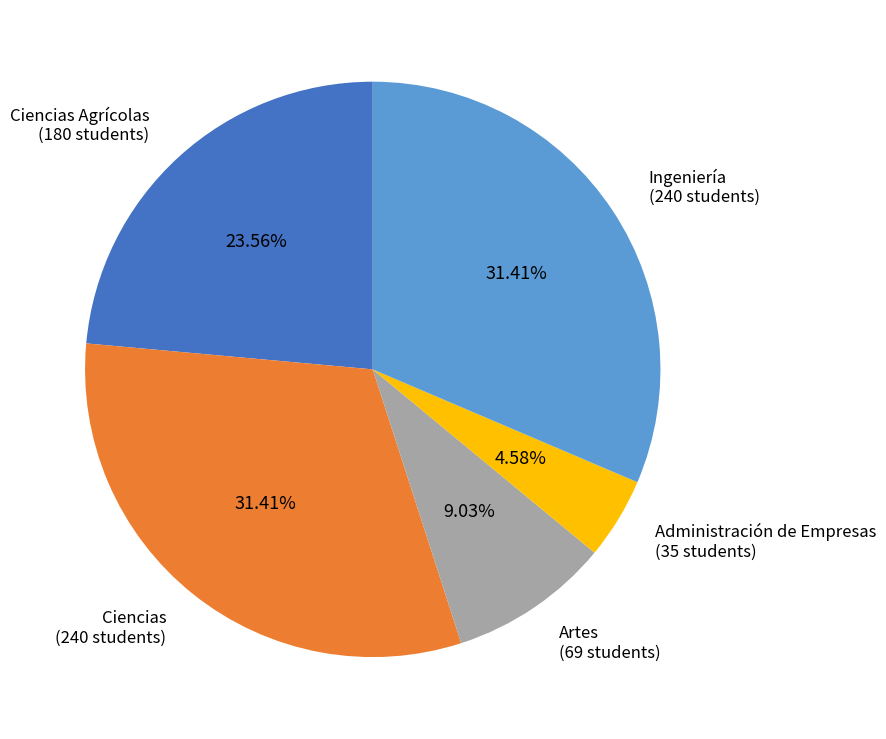

Does Ciencias Agrícolas (180 students) represent more than half of the total?

No